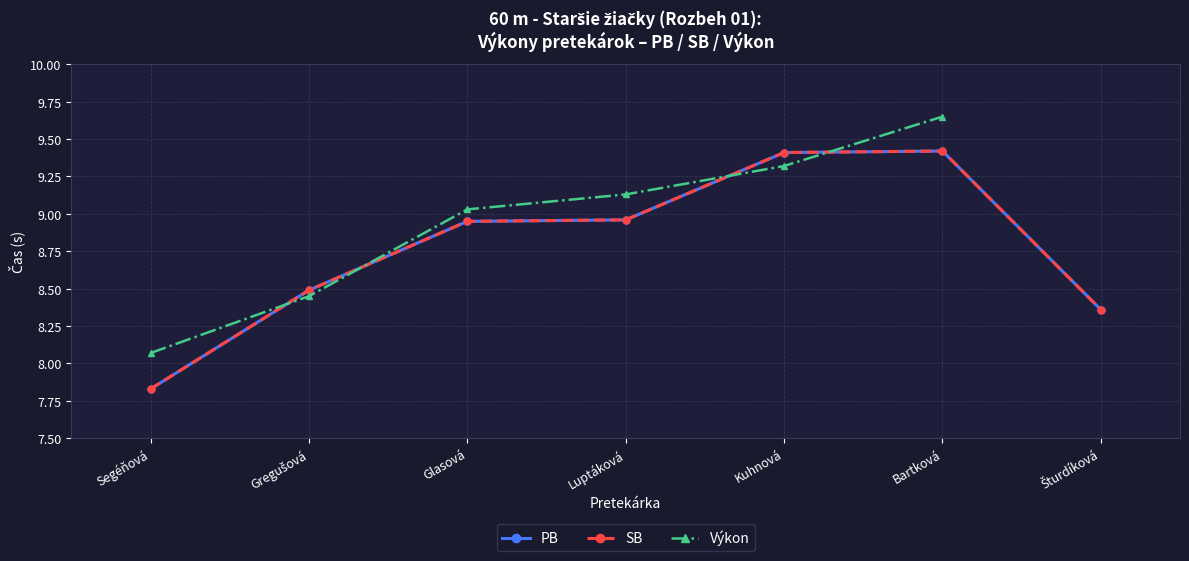

What is the difference between the maximum and minimum values in the PB series?

1.6